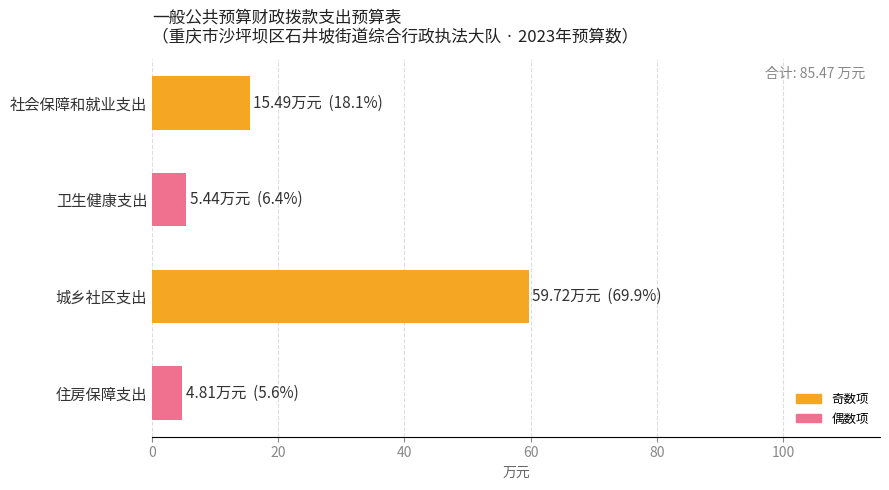

Reading top to bottom, what are all the values shown in this chart?

15.5	5.4	59.7	4.8